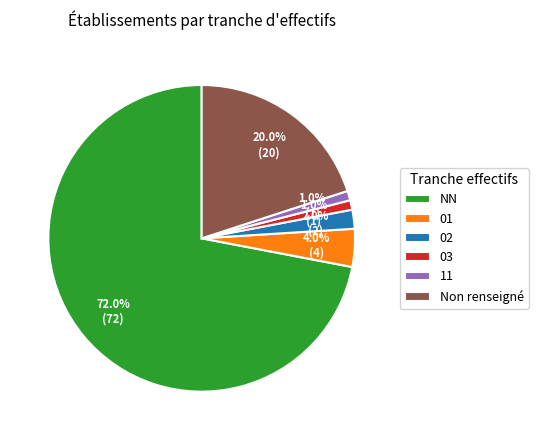

How many segments does this pie chart have?

6